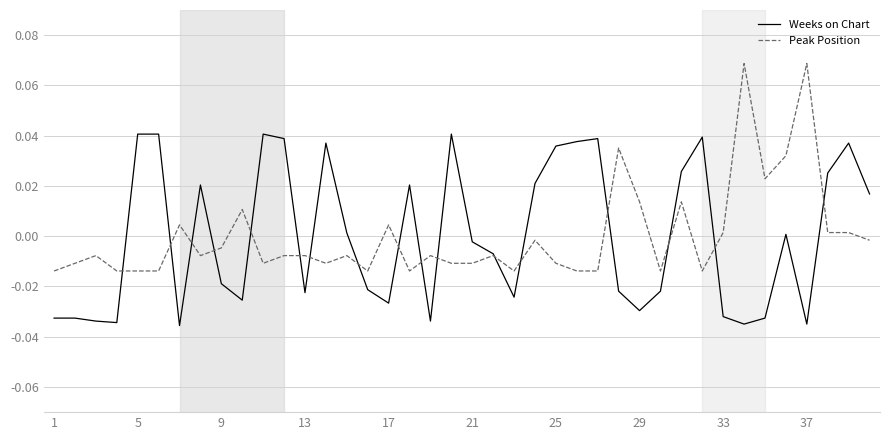

Which series has the largest range (max minus min)?

Peak Position